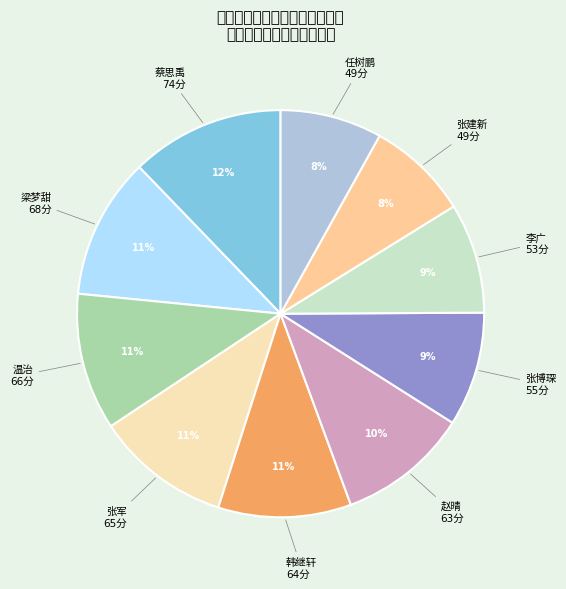

Is there a majority slice in this chart?

No